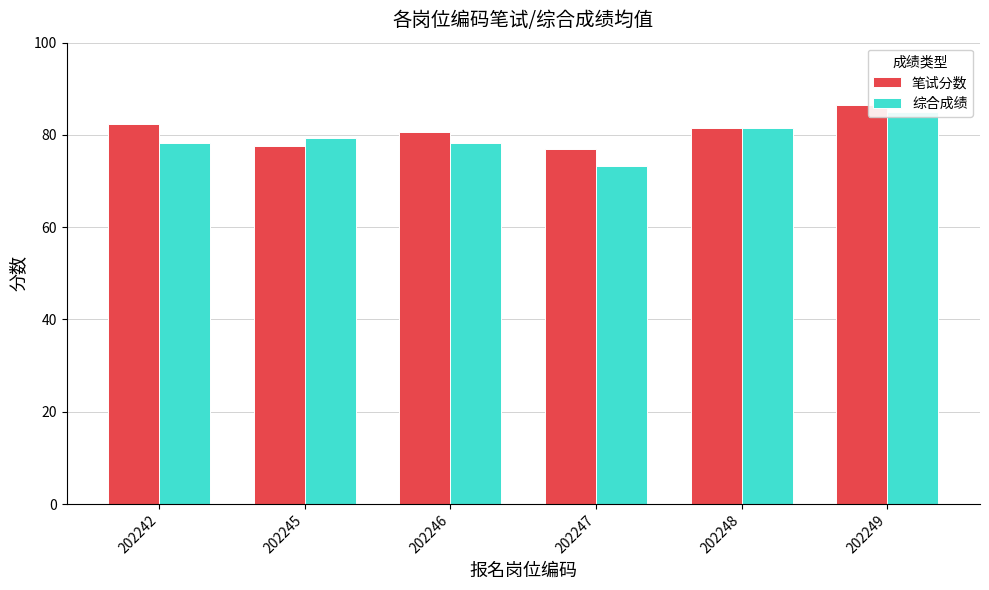

True or false: 综合成绩 has a value of 142.1 at 202248.

False